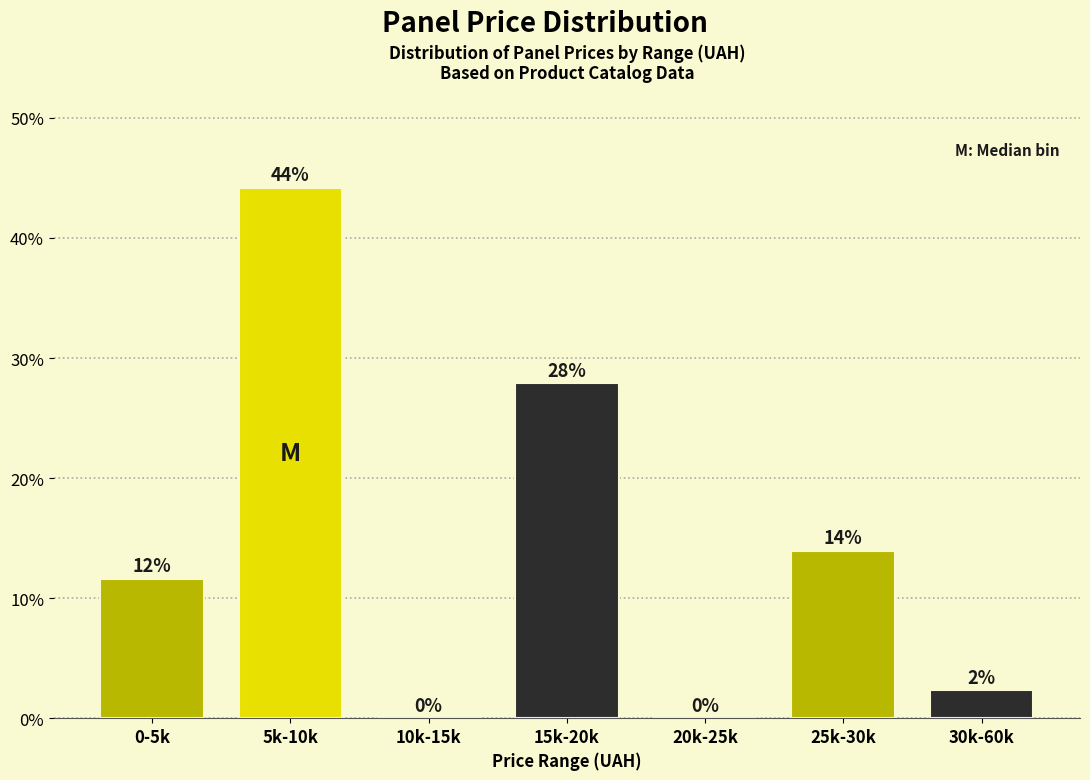

Where does the data first go above 11?

0-5k